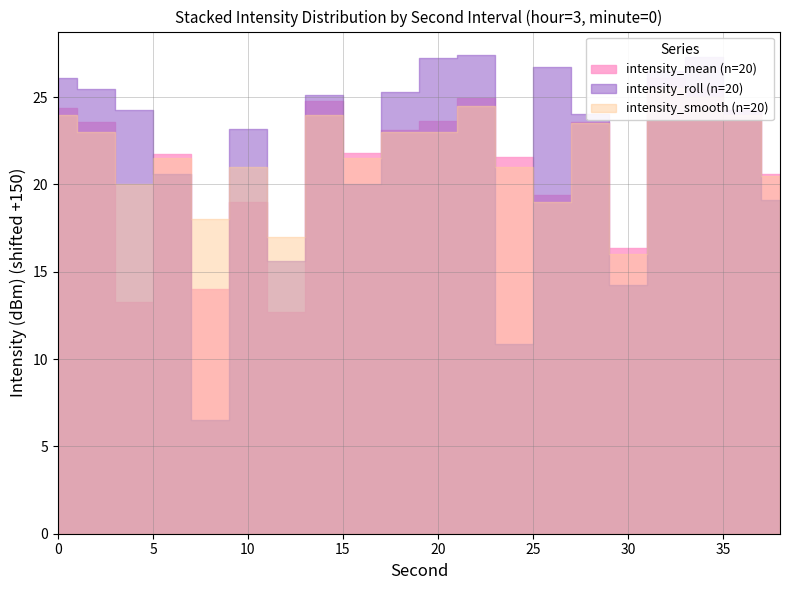

Is the value of intensity_roll at 18 greater than the value of intensity_smooth at 2?

Yes